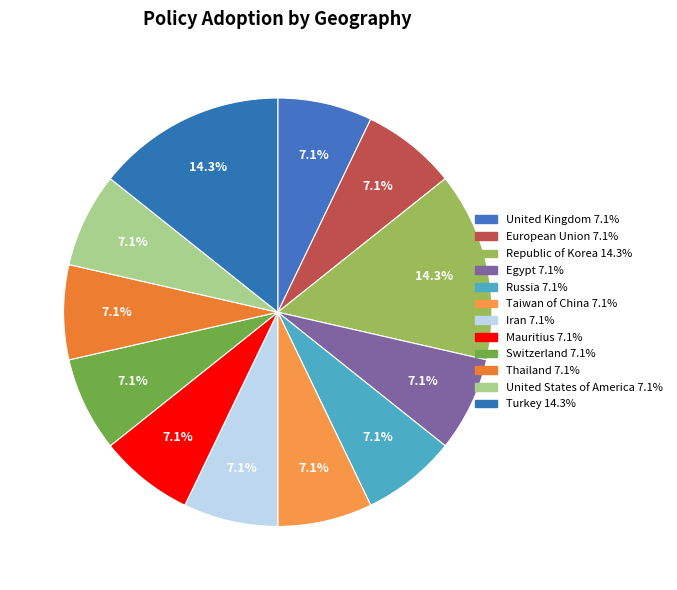

How many slices are in this pie chart?

12